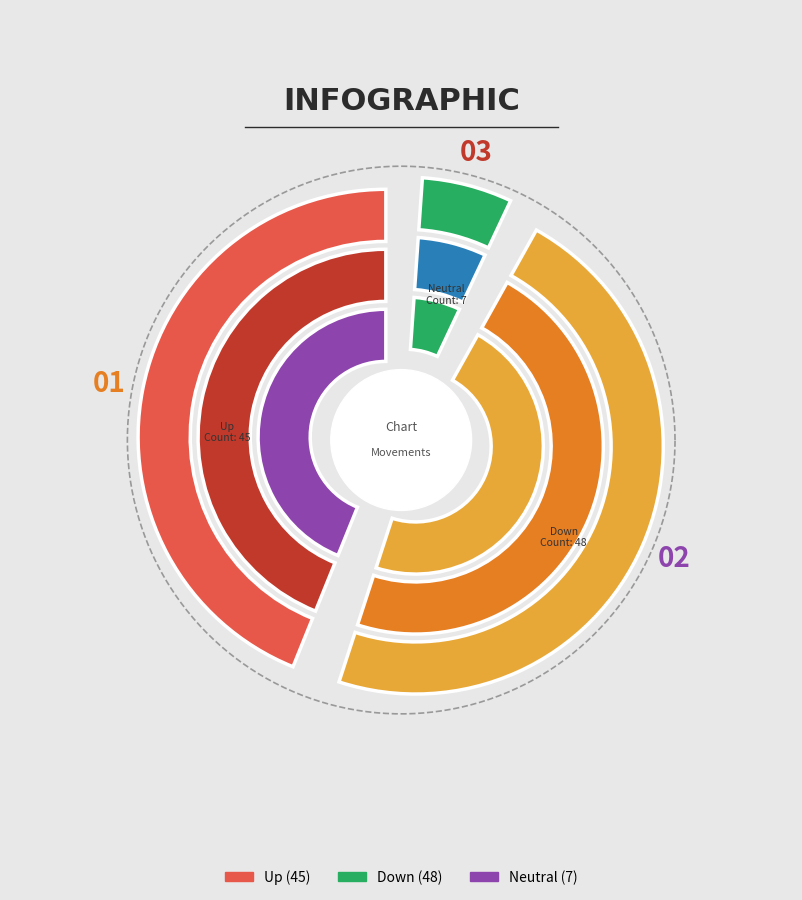

Count the number of slices in the pie.

3